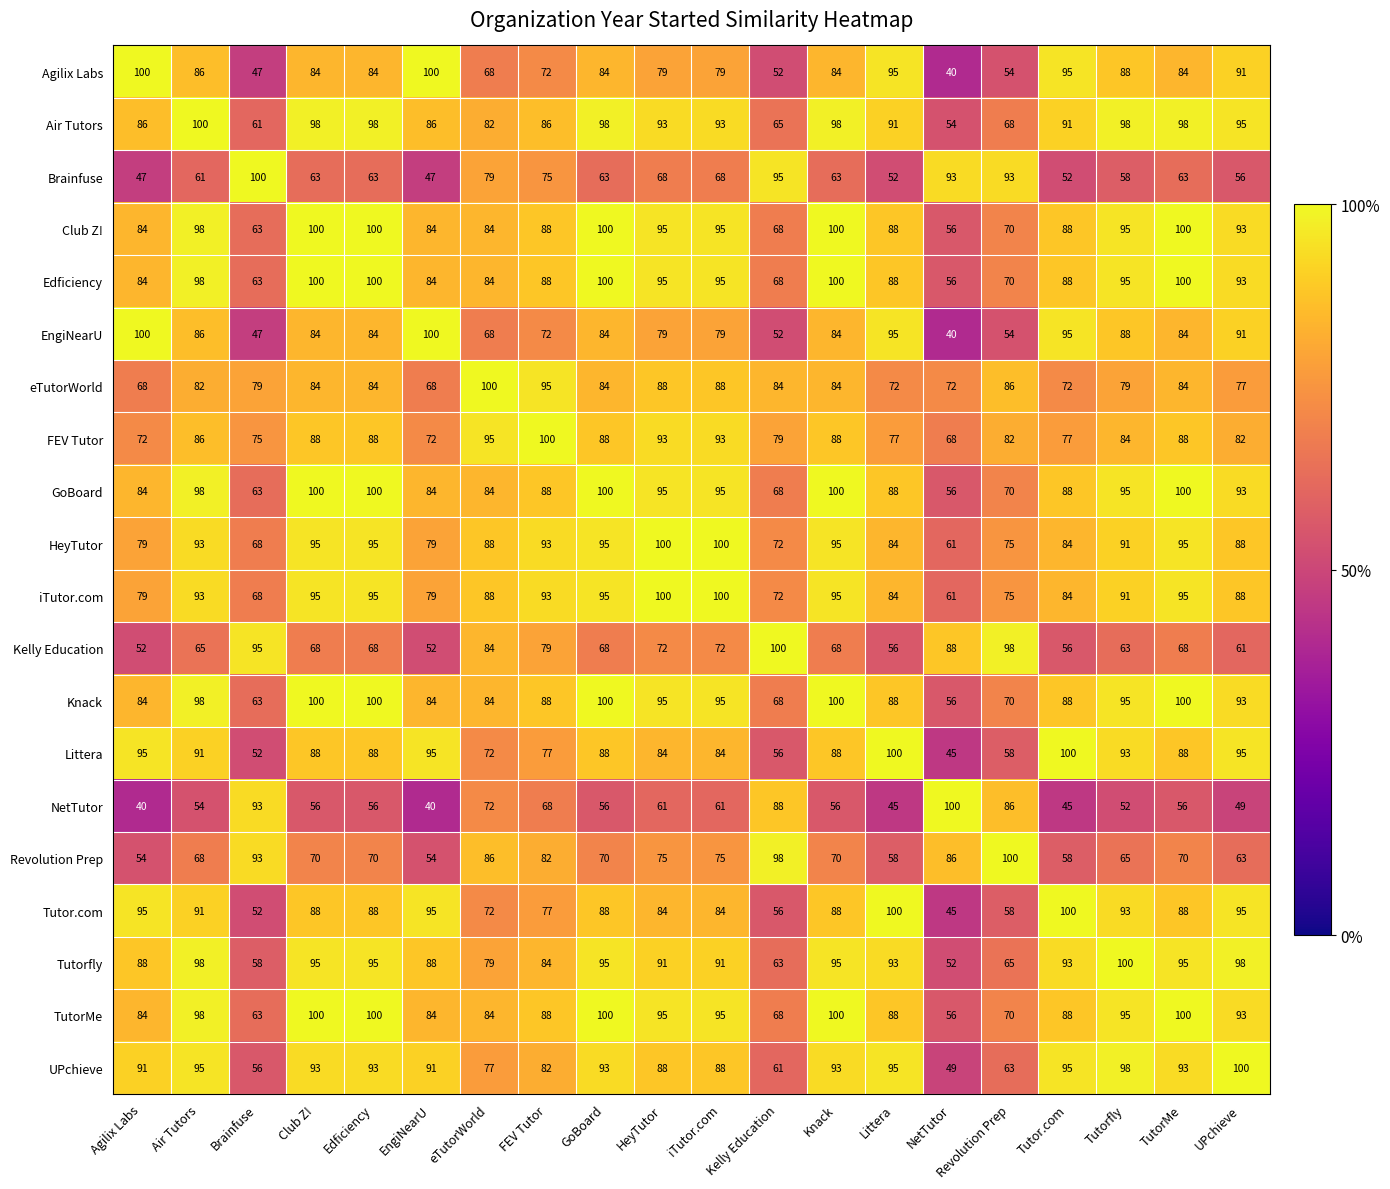

What is the spread (max minus min) of values at Revolution Prep?

46